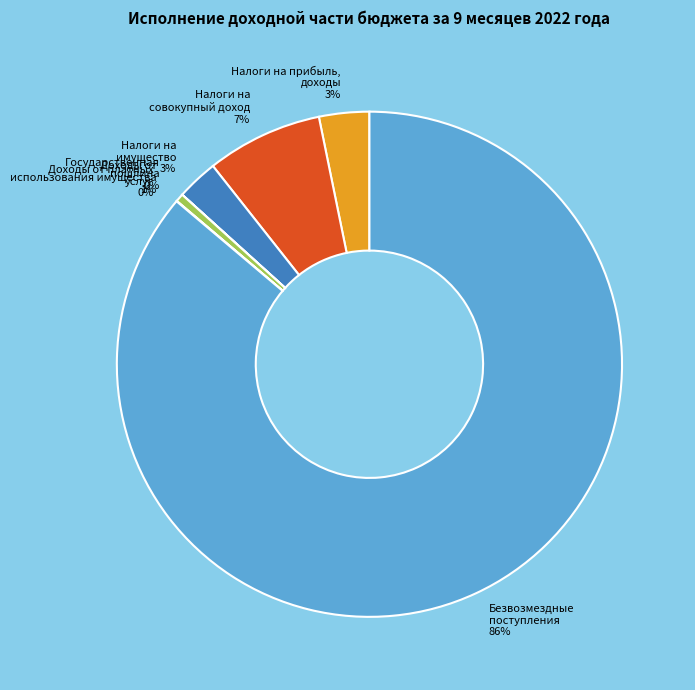

To the nearest percent, what is the difference between the largest and smallest slice percentages?

86%